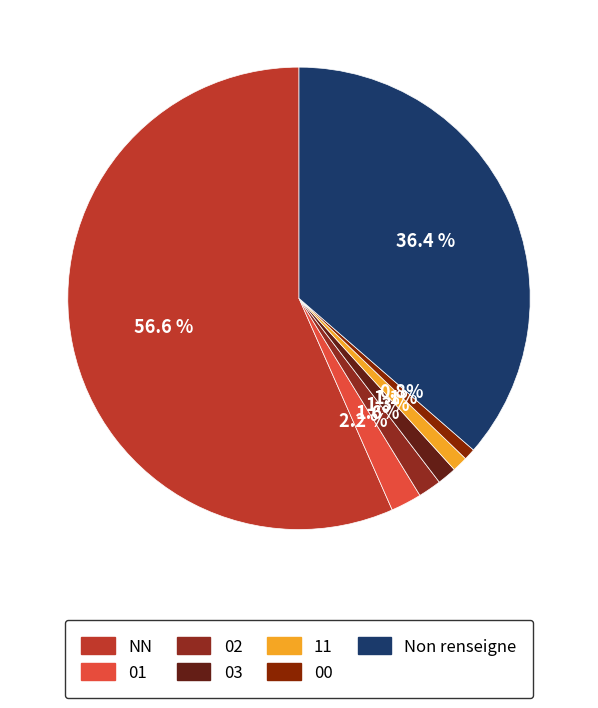

Does 02 account for over 50% of the chart?

No